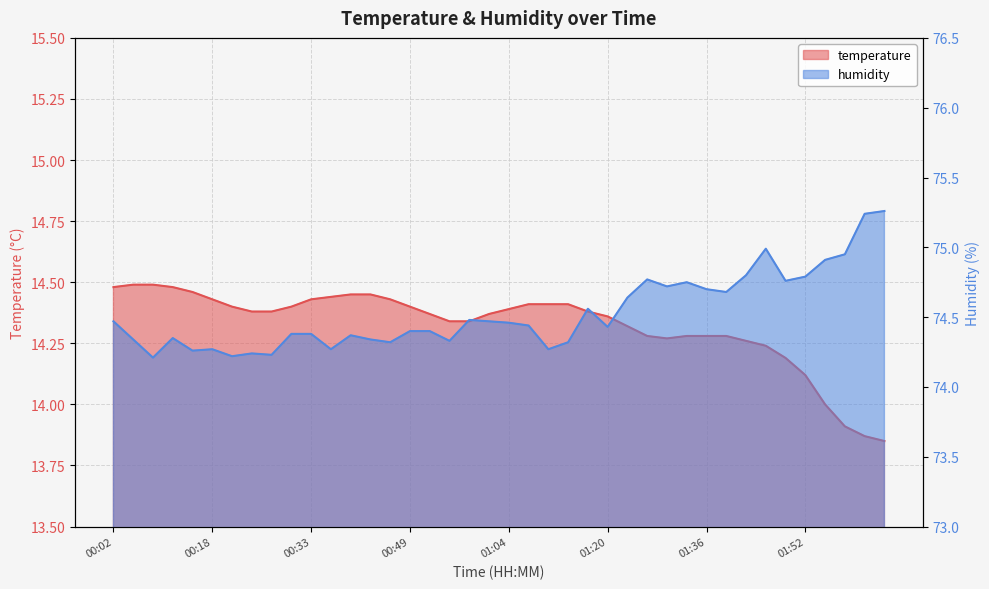

What is the label of the 17th point from the right?

01:14